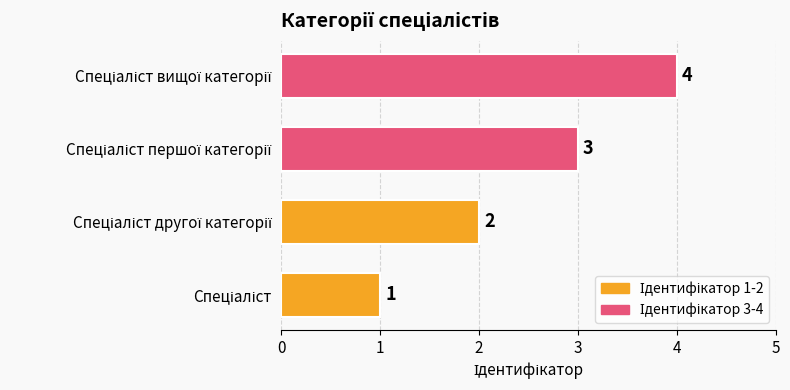

How many data points does each series have?

4